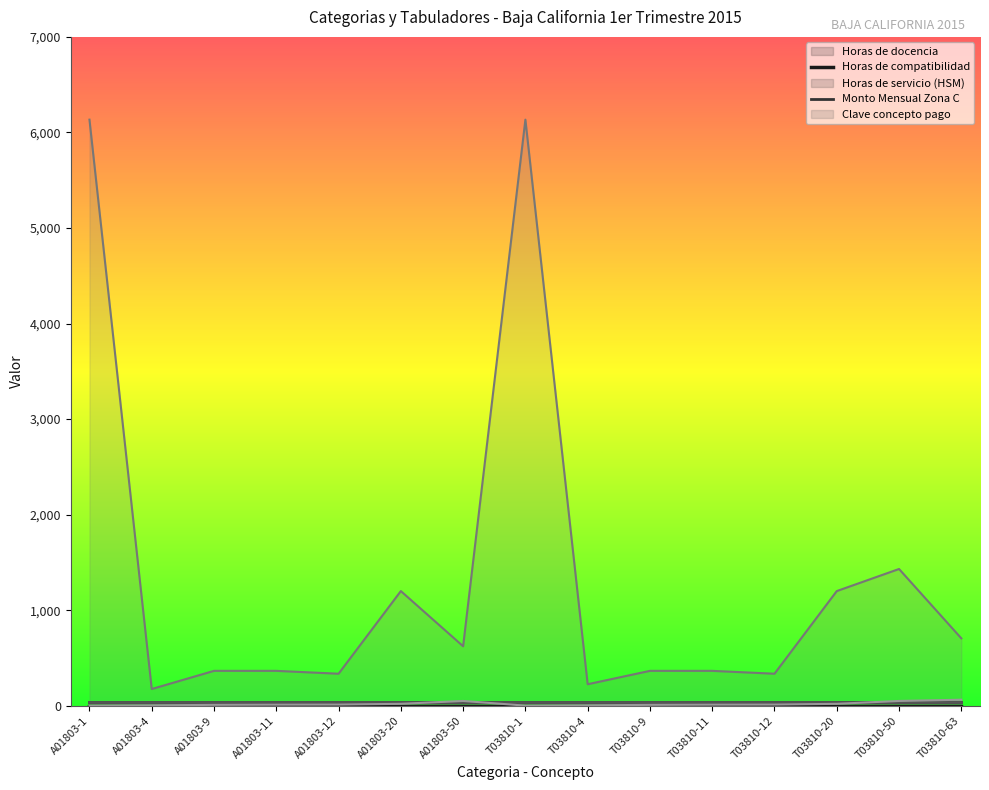

At which label is Clave concepto pago closest to 32?

A01803-20